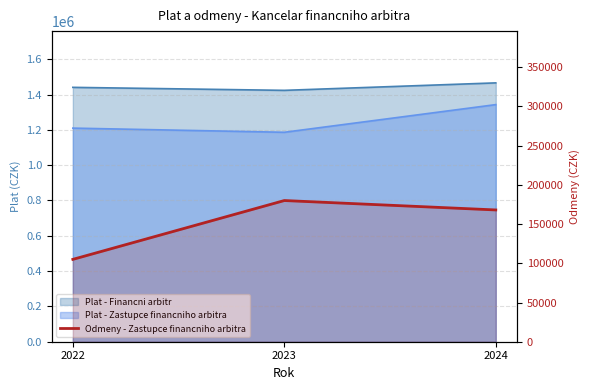

Reading left to right, what are all the values shown in this chart?

2022=105000	2023=180000	2024=168000